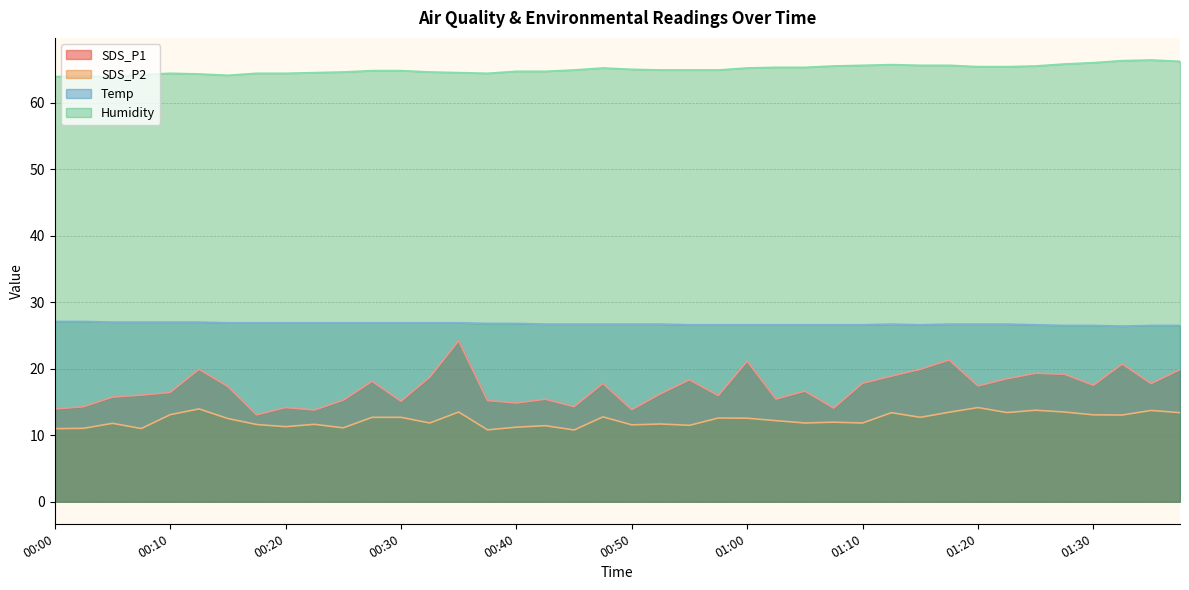

Where is SDS_P2 nearest to the value 12?

01:08